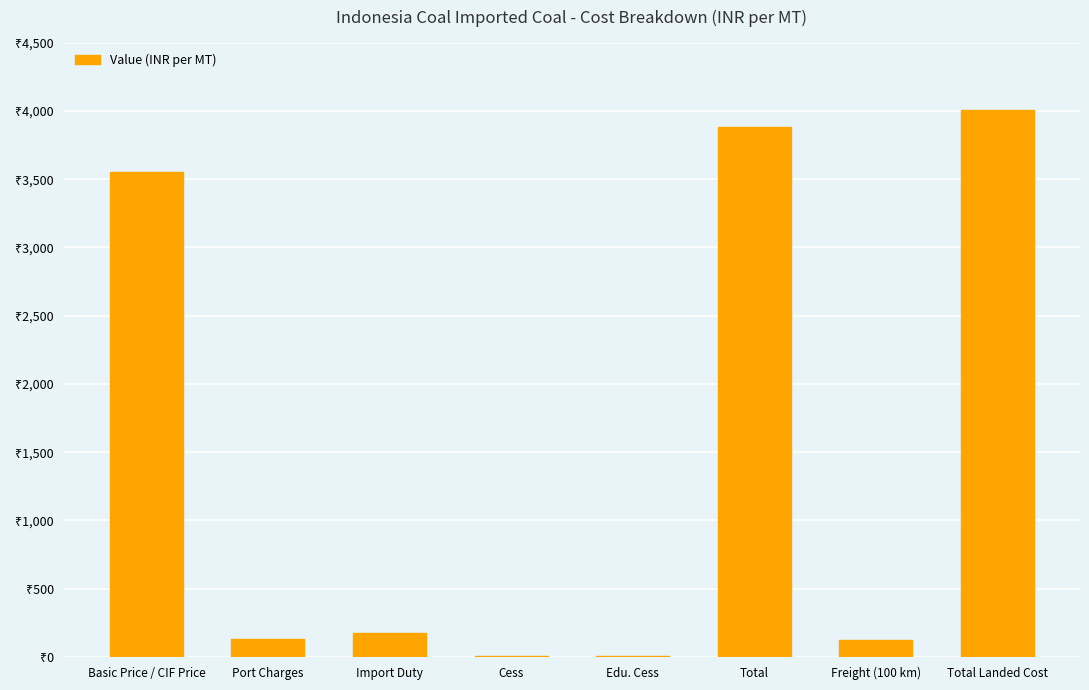

What is the smallest value displayed?

5.4